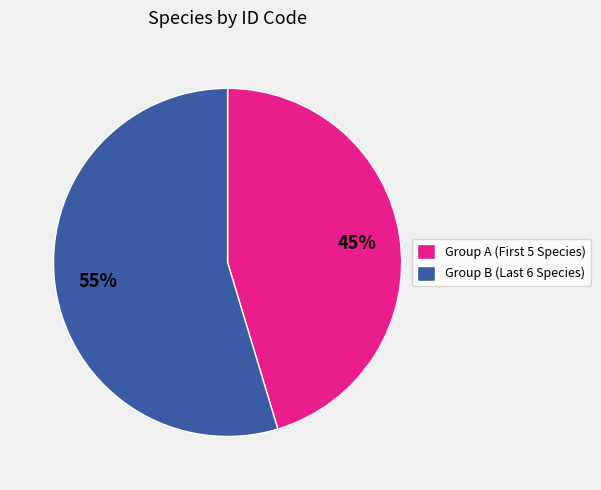

Count the number of slices in the pie.

2